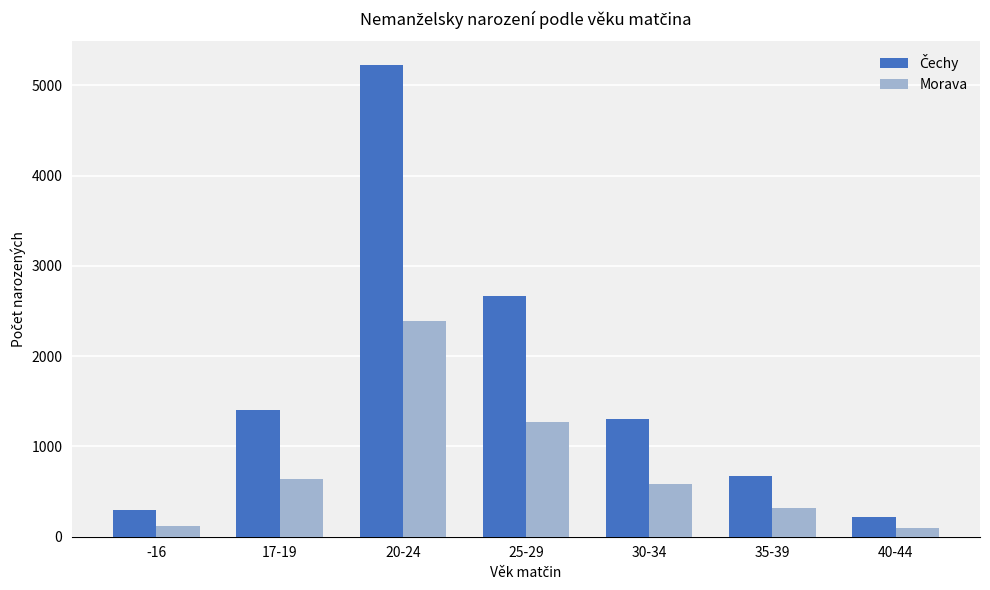

What is the sum of the Morava values at -16 and 30-34?

698